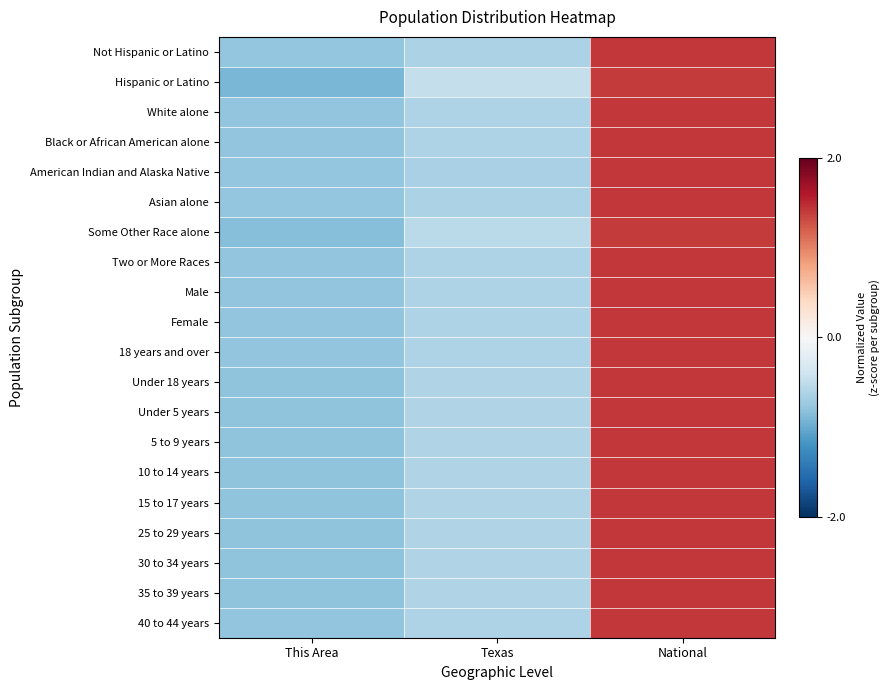

What is the total value across all series at National?

28.2